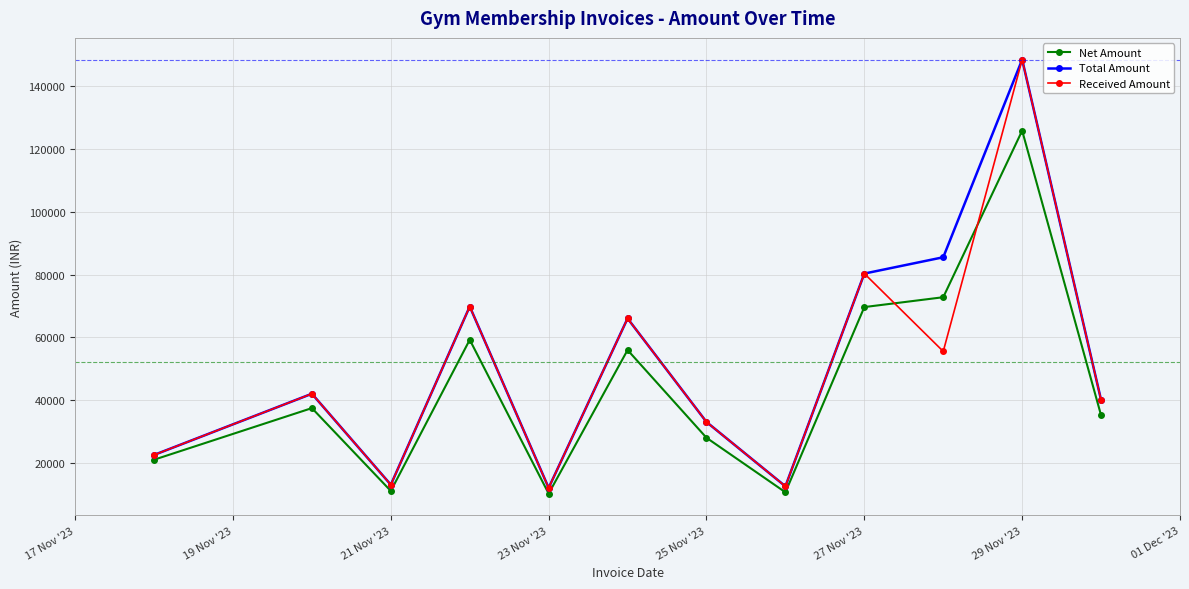

What is the minimum value shown in the chart?

10169.5